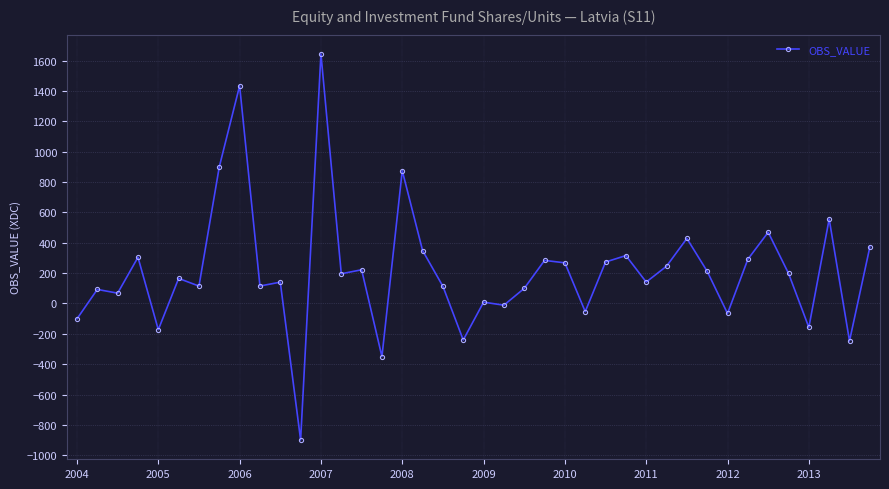

What is the value of the 37th point from the left?

-157.4